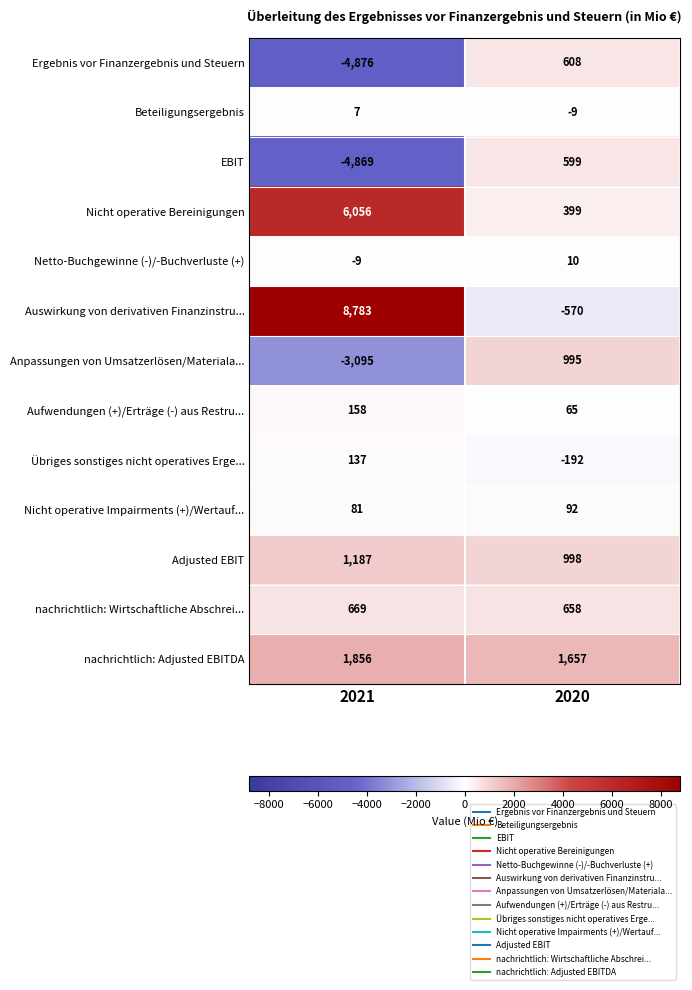

At which category does the chart reach its minimum across all series?

2021